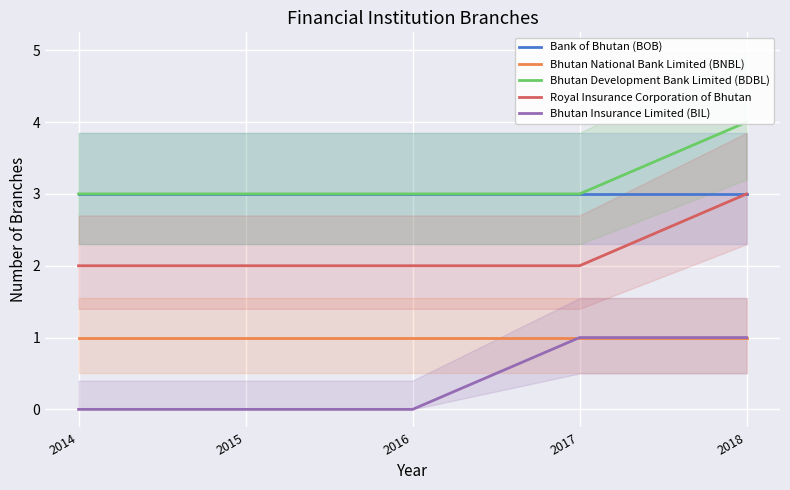

What are all the series names shown in the legend?

Bank of Bhutan (BOB), Bhutan National Bank Limited (BNBL), Bhutan Development Bank Limited (BDBL), Royal Insurance Corporation of Bhutan, Bhutan Insurance Limited (BIL)